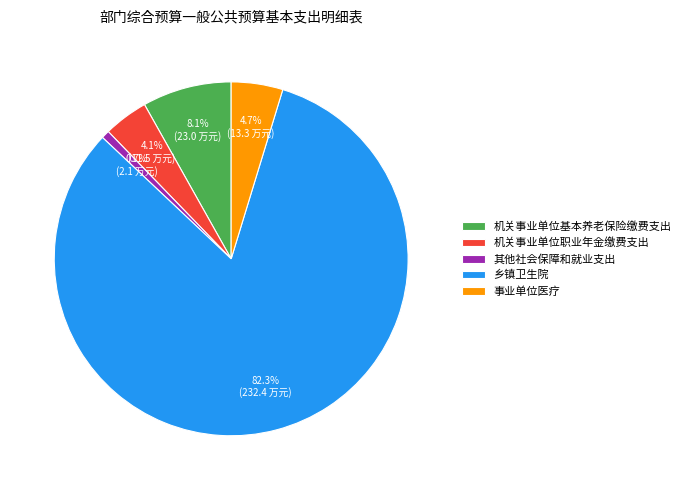

Does any single category account for the majority?

Yes